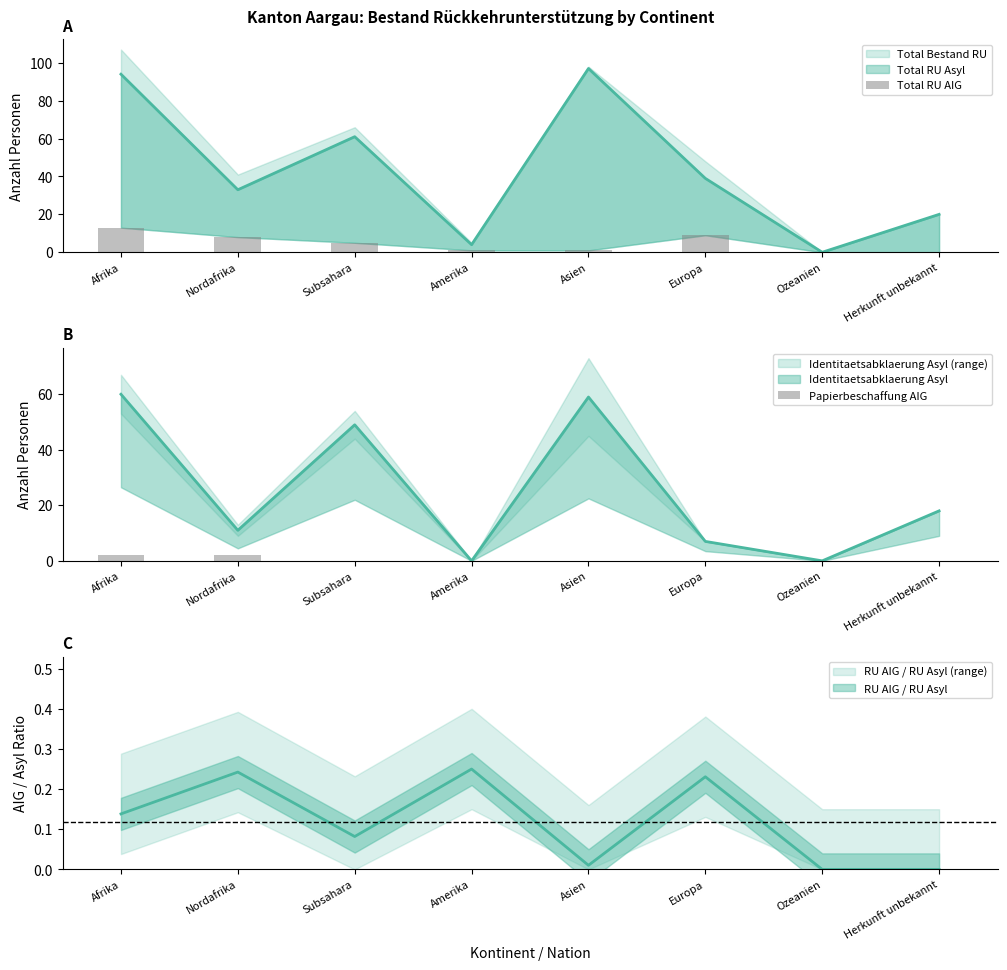

What is the label of the 4th bar from the right?

Asien